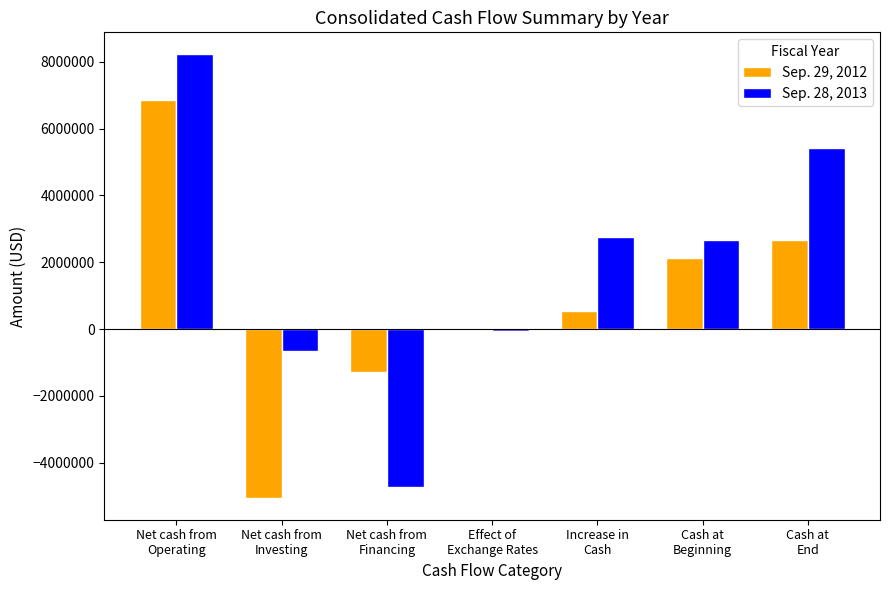

Where is Sep. 29, 2012 nearest to the value 910814?

Increase in
Cash